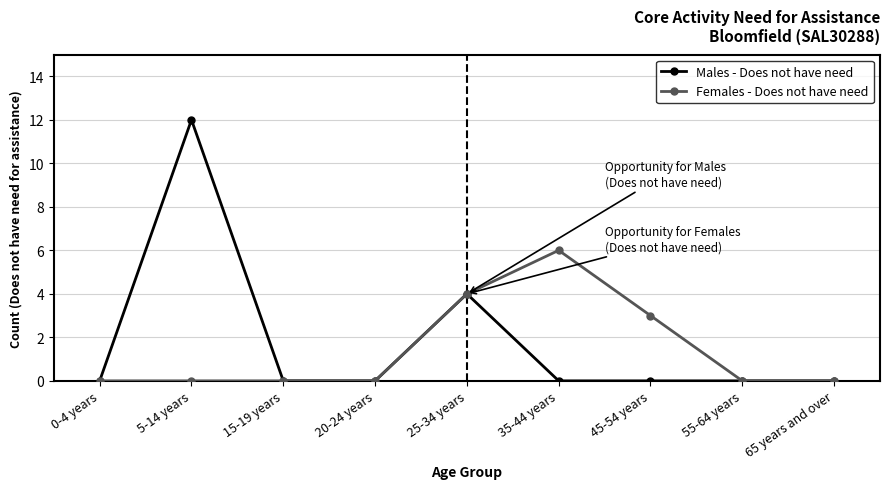

Does the chart have visible grid lines?

Yes